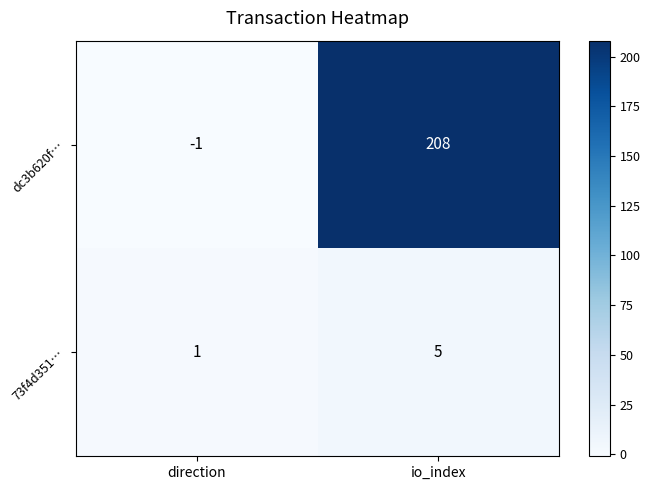

Reading left to right, what are all the values shown in this chart?

dc3b620f…: -1	208
73f4d351…: 1	5